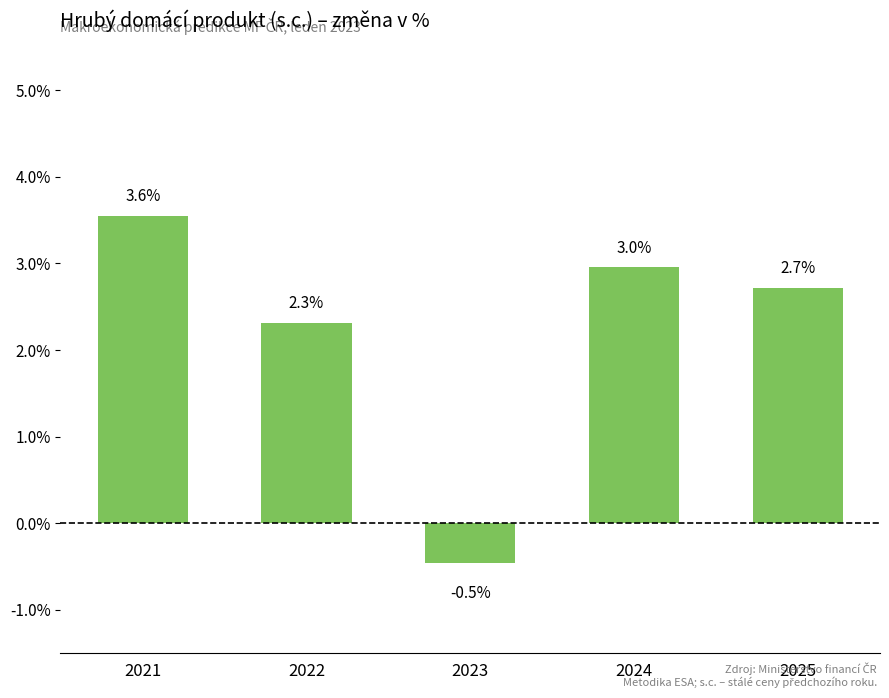

Reading right to left, transcribe all the data shown in this chart.

2025=2.7	2024=3.0	2023=-0.5	2022=2.3	2021=3.6